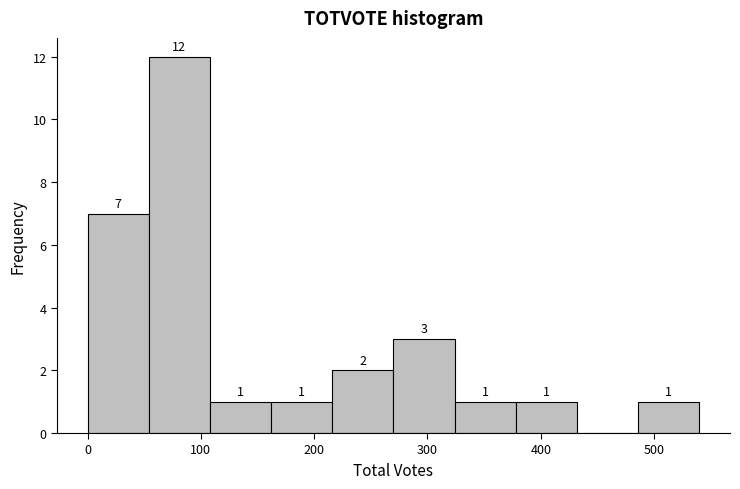

Which range on the x-axis has the tallest bar?

54 to 108